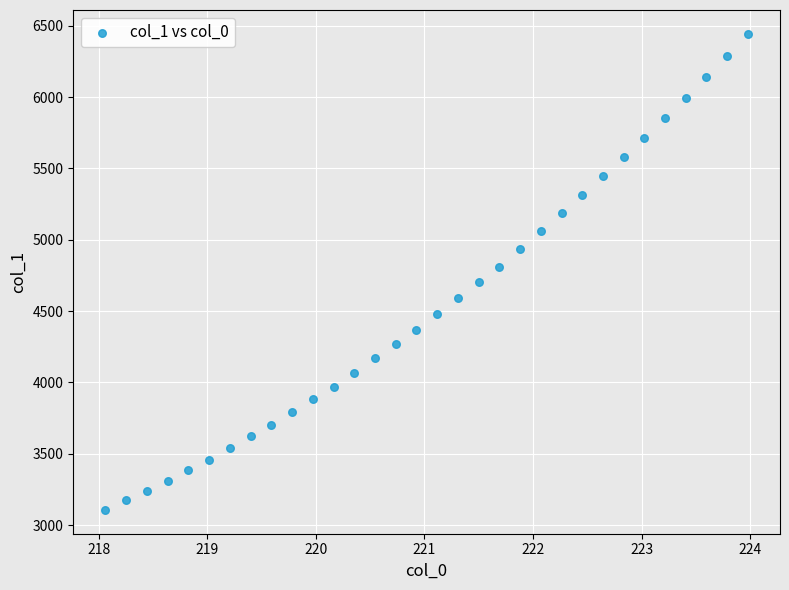

What is the range of Y values (max minus min)?

3337.8